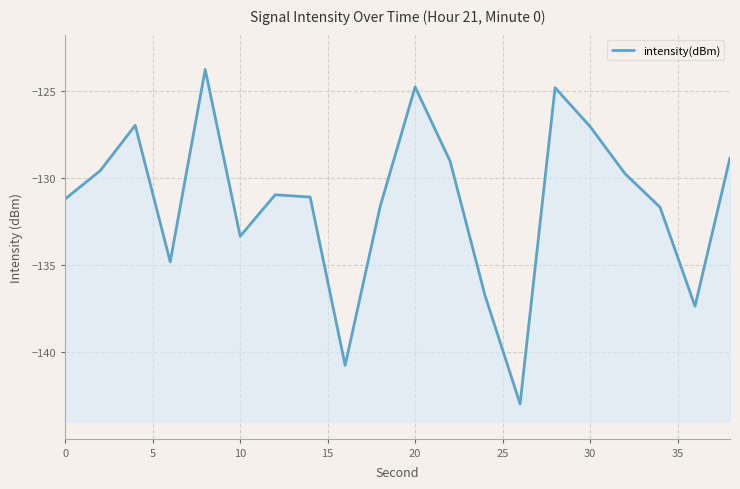

What is the greatest value displayed?

-123.8